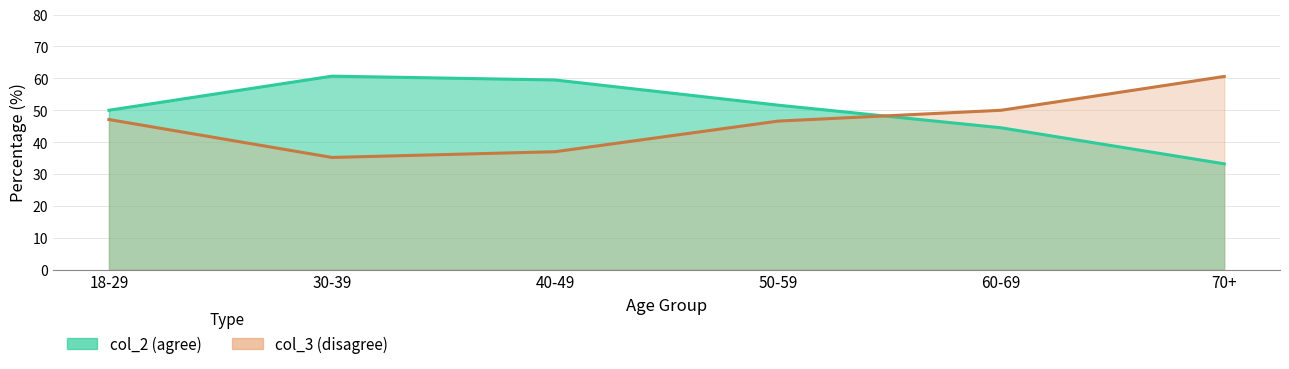

After their last crossing, which series has the higher values: col_2 or col_3?

col_3